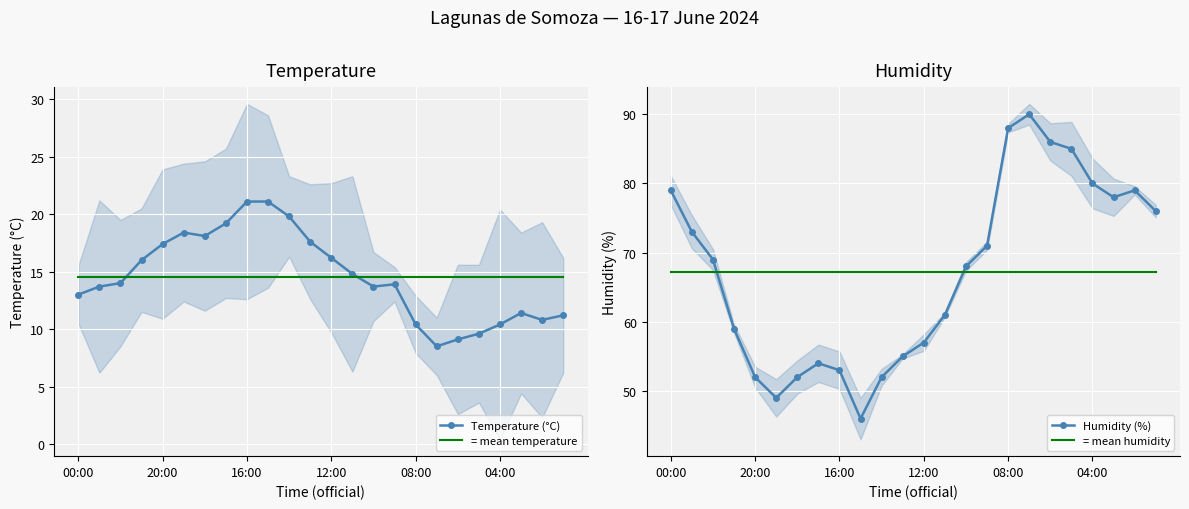

True or false: = mean humidity and = mean temperature intersect in this chart.

False